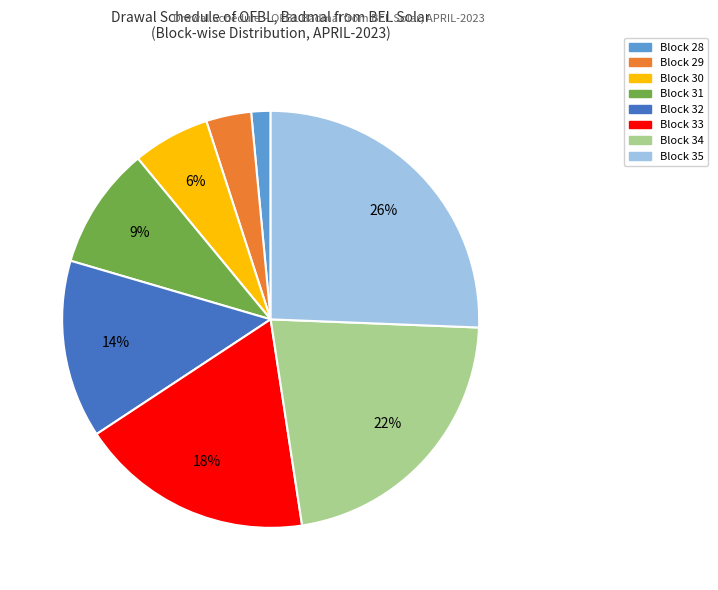

Which category has the smallest portion of the pie?

Block 28